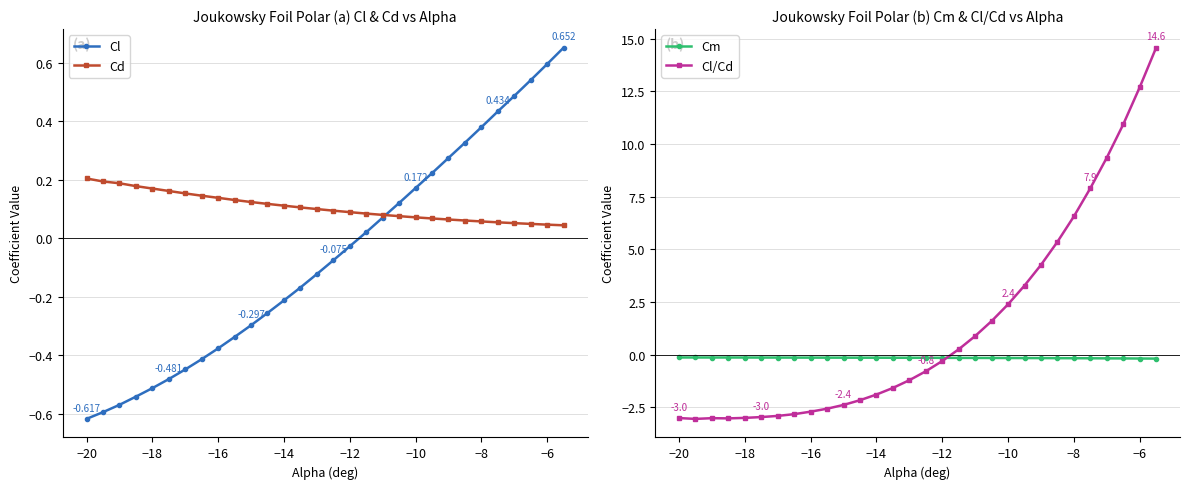

Reading right to left, extract all data points from this chart.

Cl: 0.7	0.6	0.5	0.5	0.4	0.4	0.3	0.3	0.2	0.2	0.1	0.1	0.0	-0.0	-0.1	-0.1	-0.2	-0.2	-0.3	-0.3	-0.3	-0.4	-0.4	-0.4	-0.5	-0.5	-0.5	-0.6	-0.6	-0.6
Cd: 0.0	0.0	0.0	0.1	0.1	0.1	0.1	0.1	0.1	0.1	0.1	0.1	0.1	0.1	0.1	0.1	0.1	0.1	0.1	0.1	0.1	0.1	0.1	0.2	0.2	0.2	0.2	0.2	0.2	0.2
Cm: -0.2	-0.2	-0.2	-0.2	-0.2	-0.2	-0.2	-0.2	-0.2	-0.2	-0.2	-0.2	-0.2	-0.2	-0.2	-0.2	-0.2	-0.1	-0.1	-0.1	-0.1	-0.1	-0.1	-0.1	-0.1	-0.1	-0.1	-0.1	-0.1	-0.1
Cl/Cd: 14.6	12.7	10.9	9.3	7.9	6.6	5.4	4.3	3.3	2.4	1.6	0.9	0.2	-0.3	-0.8	-1.2	-1.6	-1.9	-2.2	-2.4	-2.6	-2.7	-2.8	-2.9	-3.0	-3.0	-3.0	-3.0	-3.1	-3.0